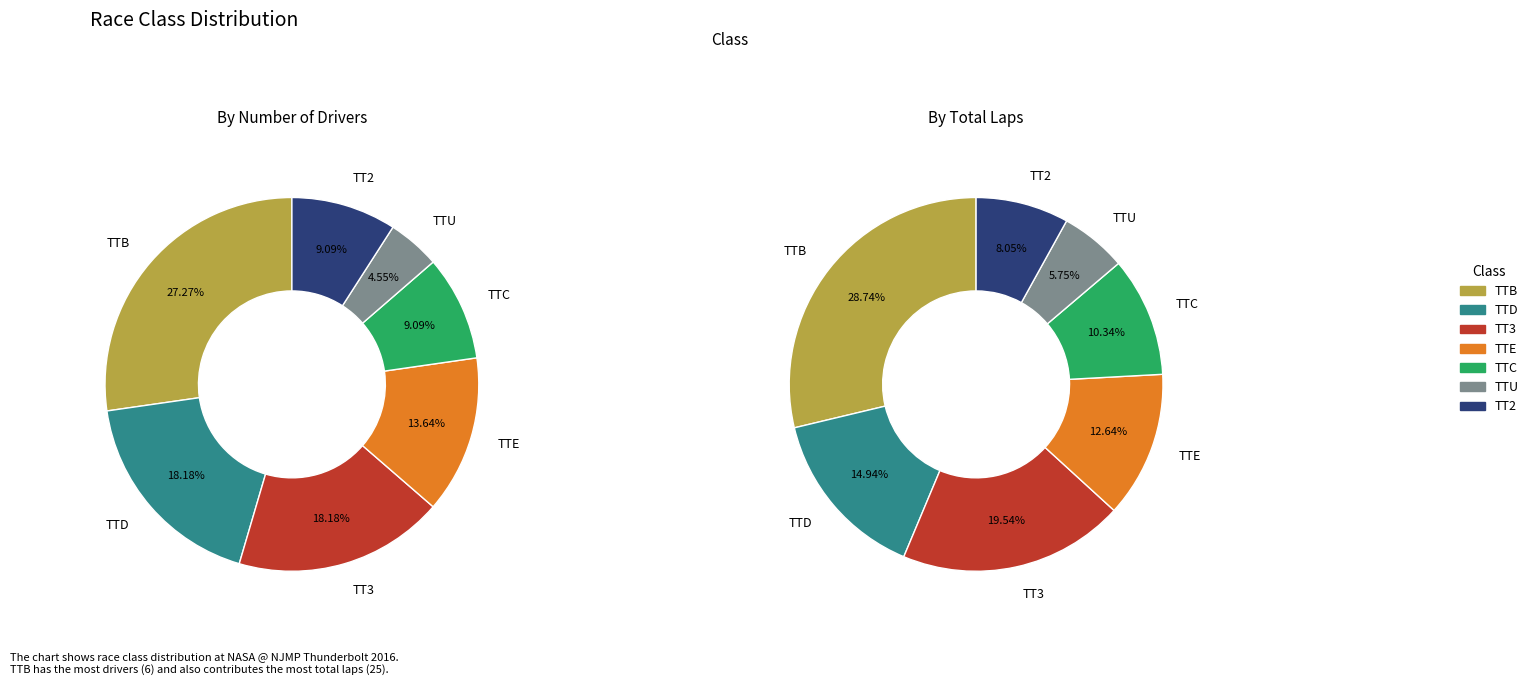

How many segments does this pie chart have?

7